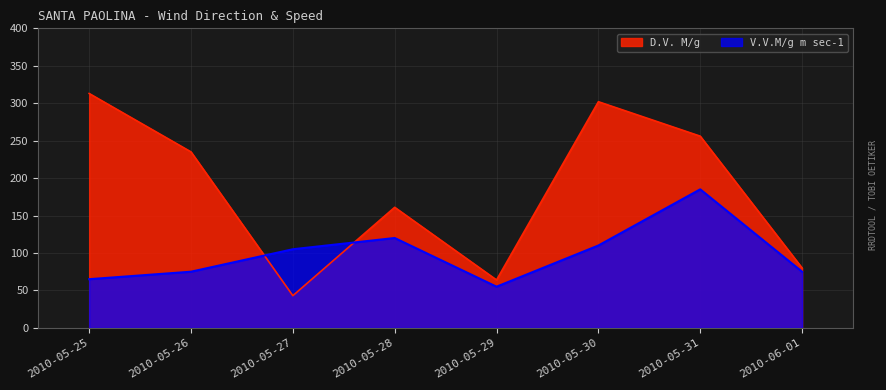

Reading left to right, list all the values displayed in this chart.

D.V. M/g: 313.0	235.0	43.0	161.0	64.0	302.0	256.0	80.0
V.V.M/g m sec-1: 65.0	75.0	105.0	120.0	55.0	110.0	185.0	75.0